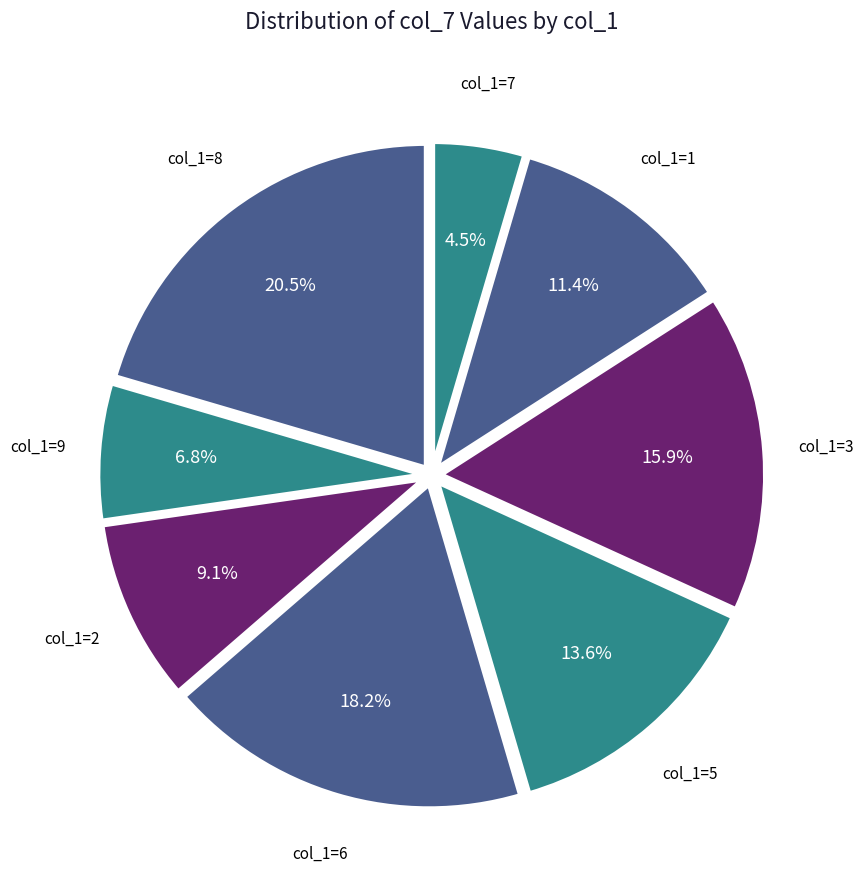

How many segments does this pie chart have?

8